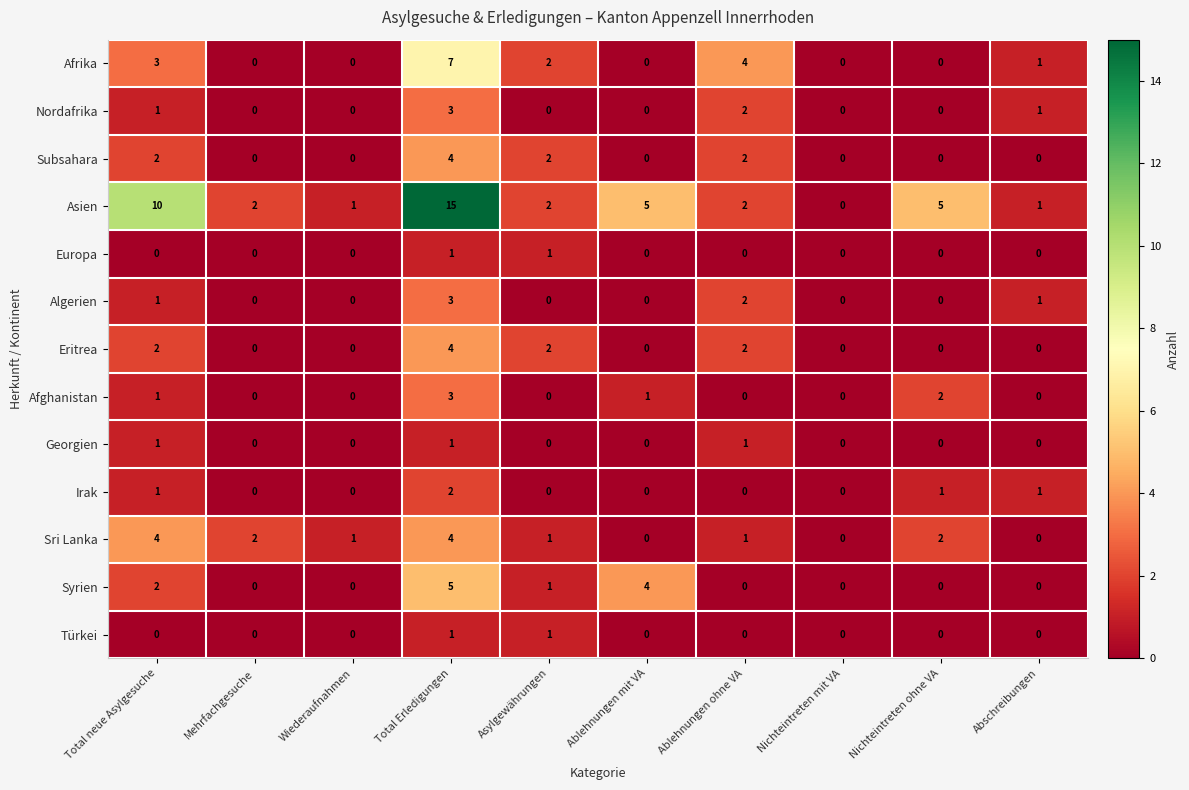

The Subsahara series shows 2 at Ablehnungen ohne VA. True or false?

True